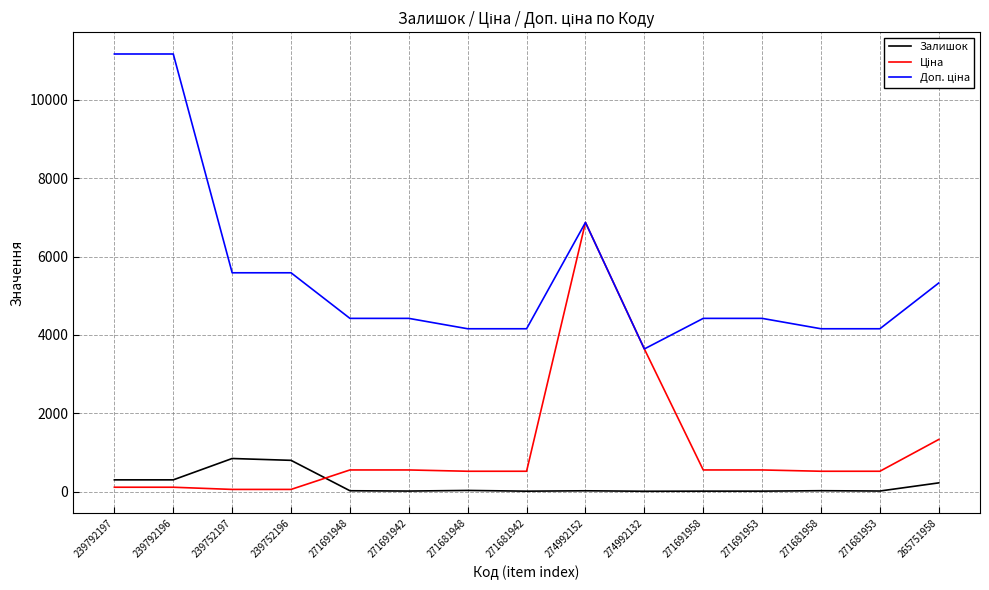

At which category is the sum across all series the highest?

274992152